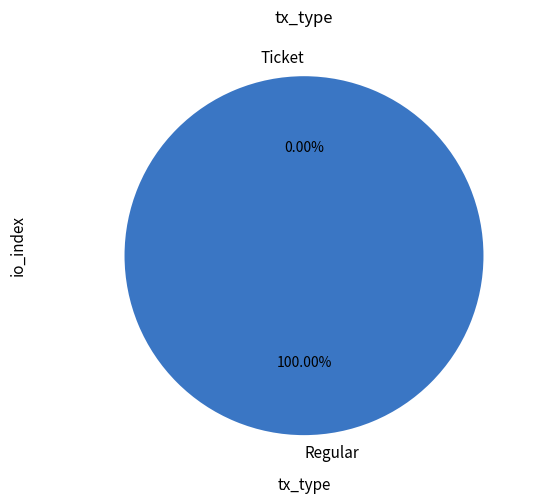

Count the number of slices in the pie.

2